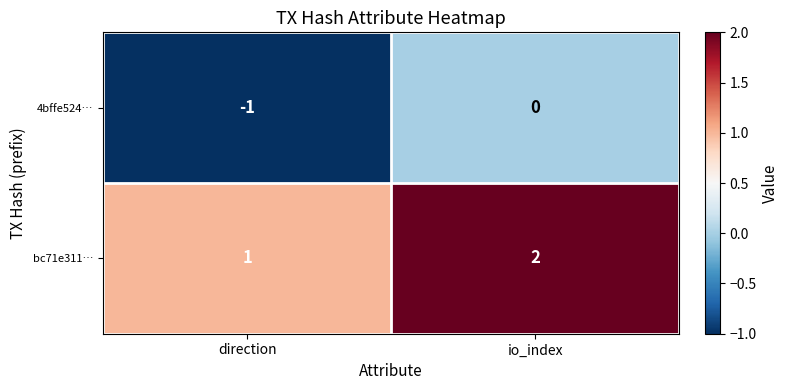

How many series are shown in this chart?

2